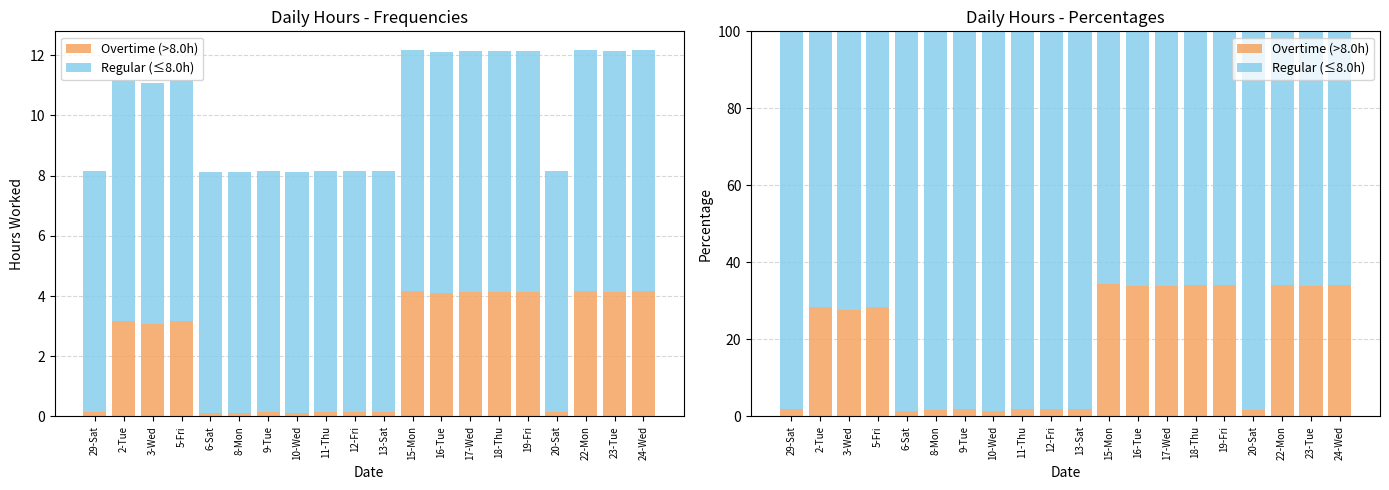

What is the minimum value shown in the chart?

1.5